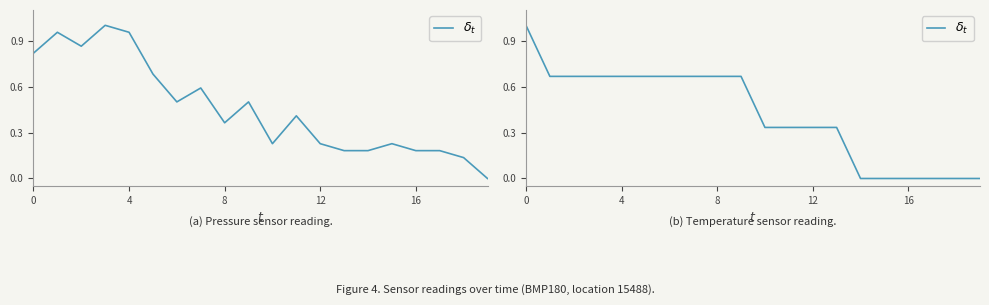

How many categories are shown in the chart?

20